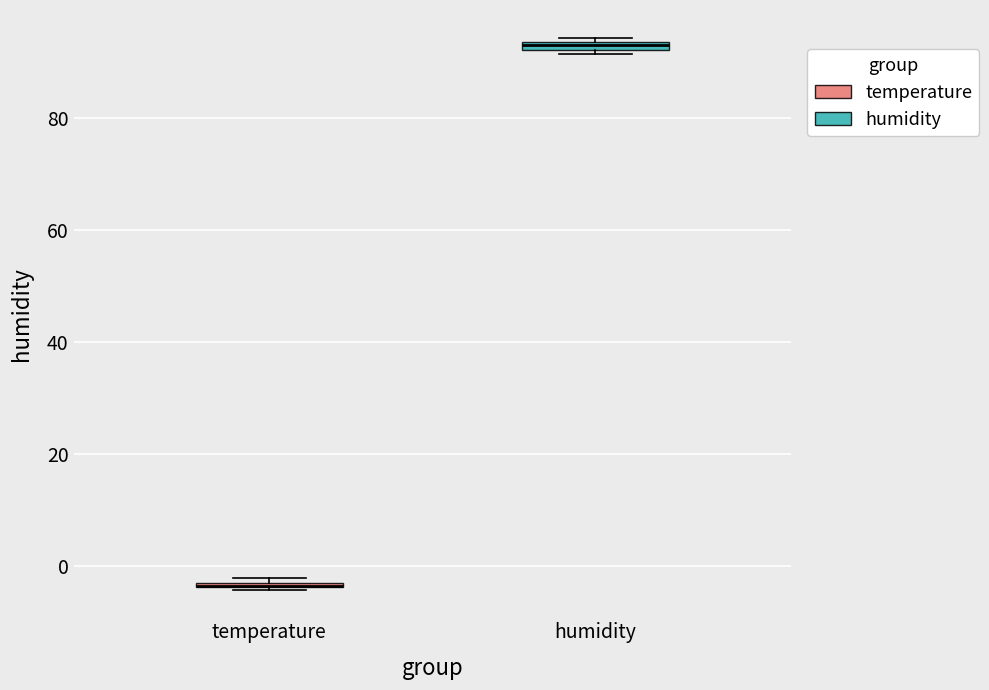

Where is the lower edge of the box for humidity on the y-axis? The values are not printed on the chart, so give them approximately, as read against the axis.

92